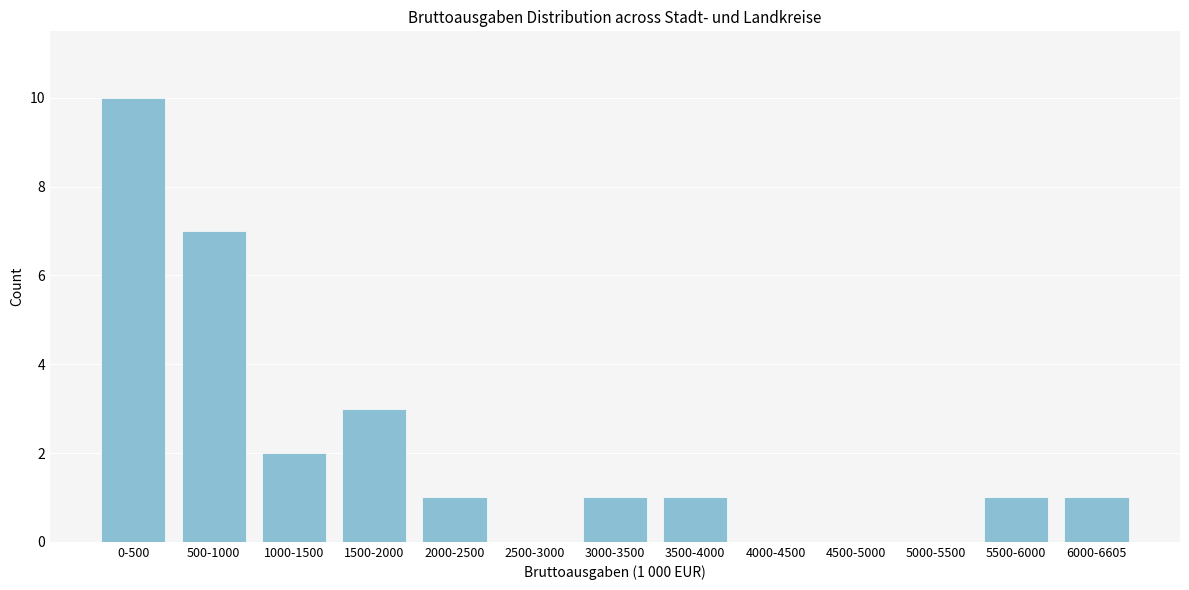

Reading right to left, transcribe all the data shown in this chart.

6000-6605=1	5500-6000=1	5000-5500=0	4500-5000=0	4000-4500=0	3500-4000=1	3000-3500=1	2500-3000=0	2000-2500=1	1500-2000=3	1000-1500=2	500-1000=7	0-500=10